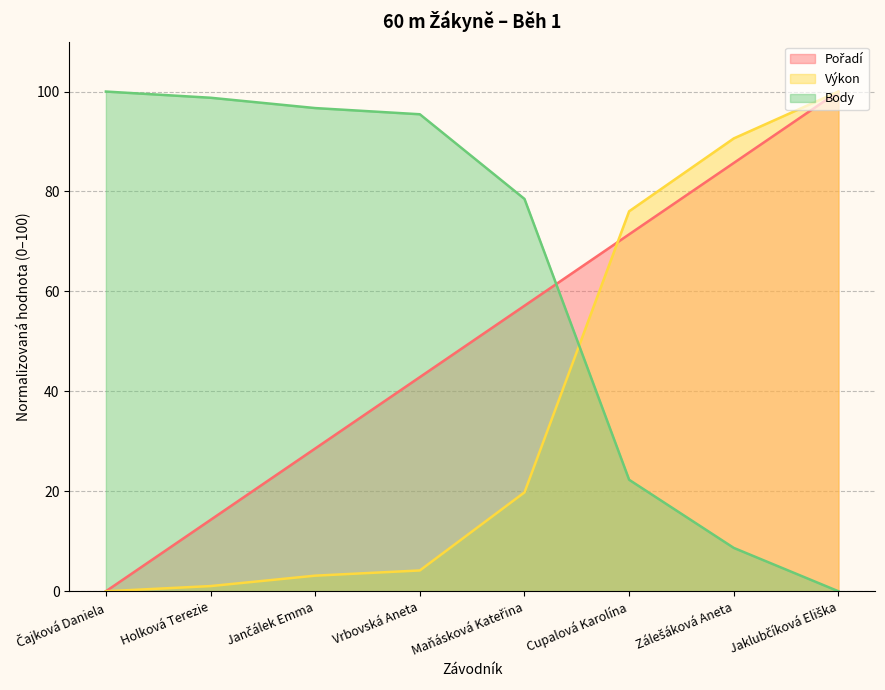

Where do Pořadí and Výkon first cross each other?

Maňásková Kateřina and Cupalová Karolína